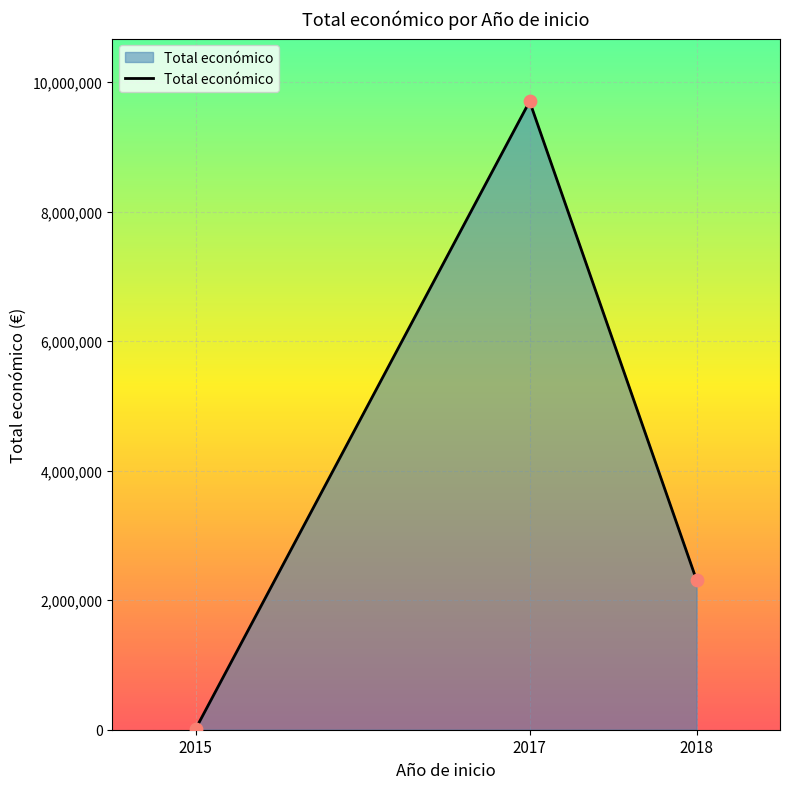

What is the change in value from 2015 to 2017?

+9686535